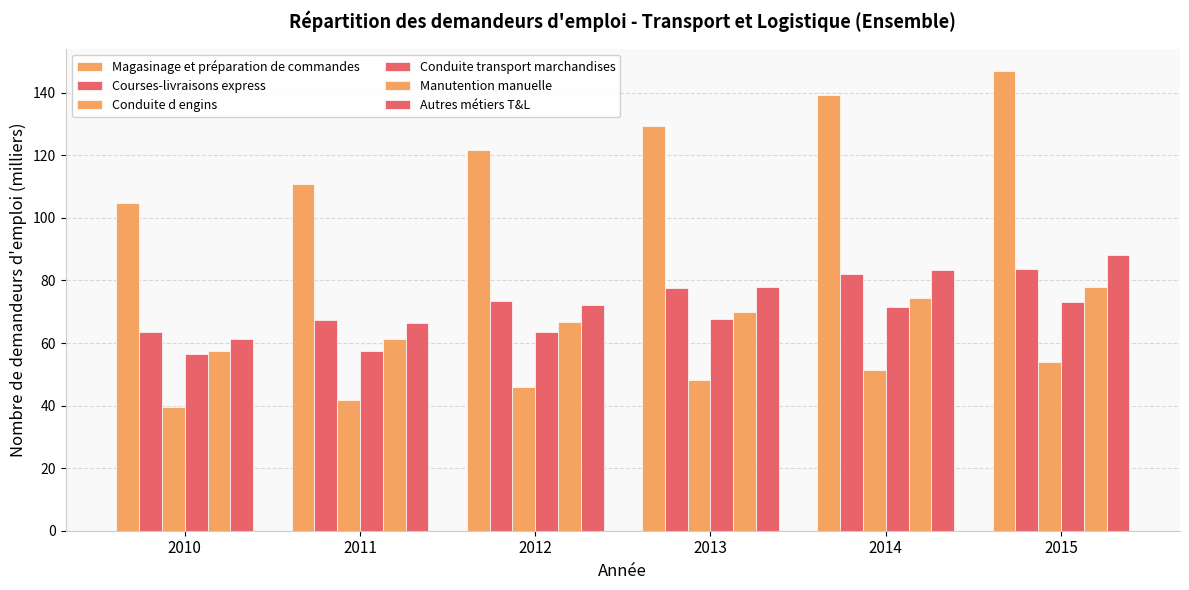

Is the value of Courses-livraisons express at 2012 greater than the value of Autres métiers T&L at 2010?

Yes